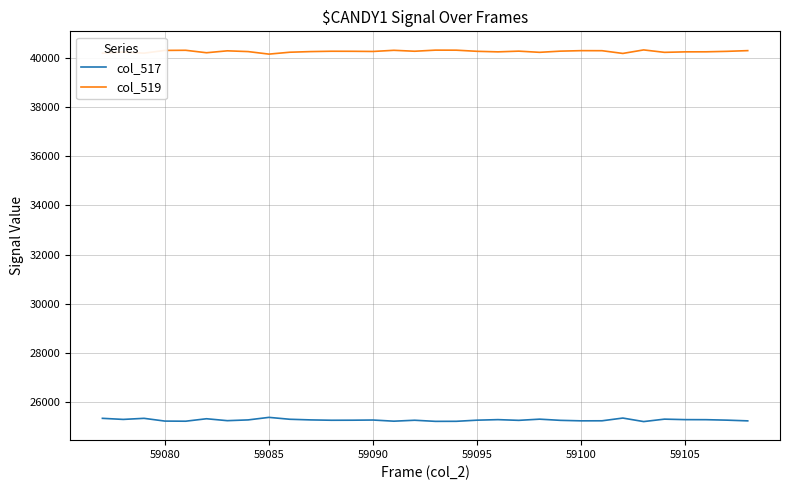

True or false: col_517 and col_519 cross at least once.

False